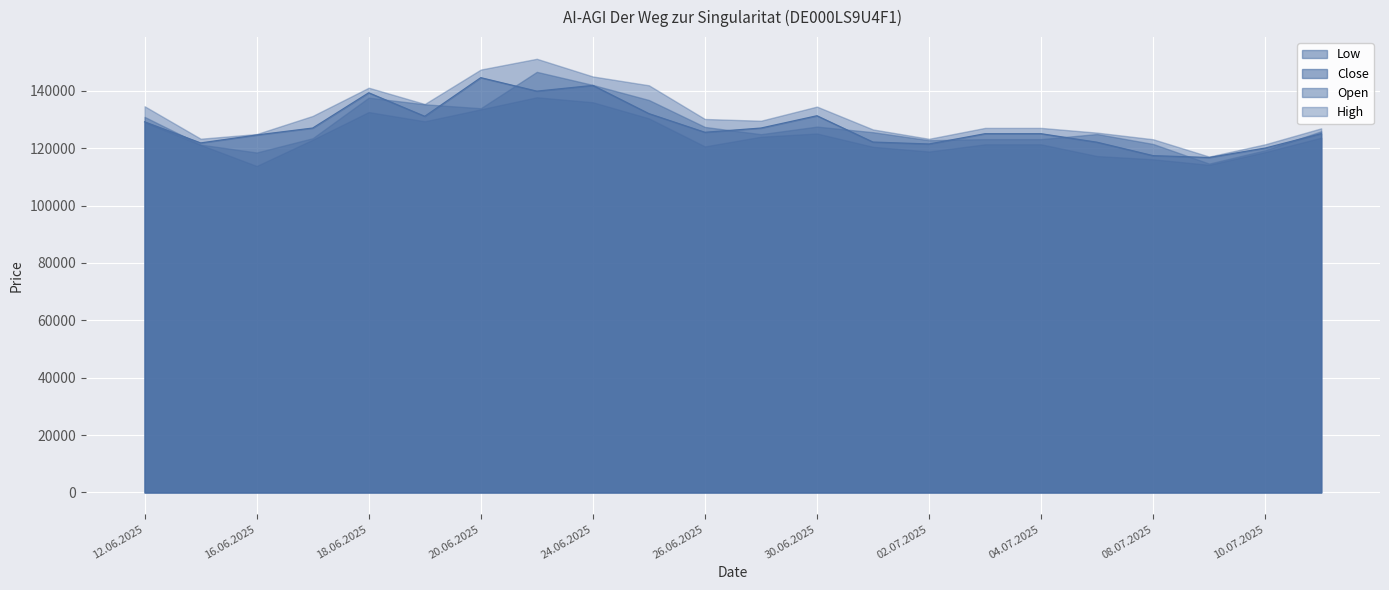

What is the approximate value of High at 27.06.2025?

129549